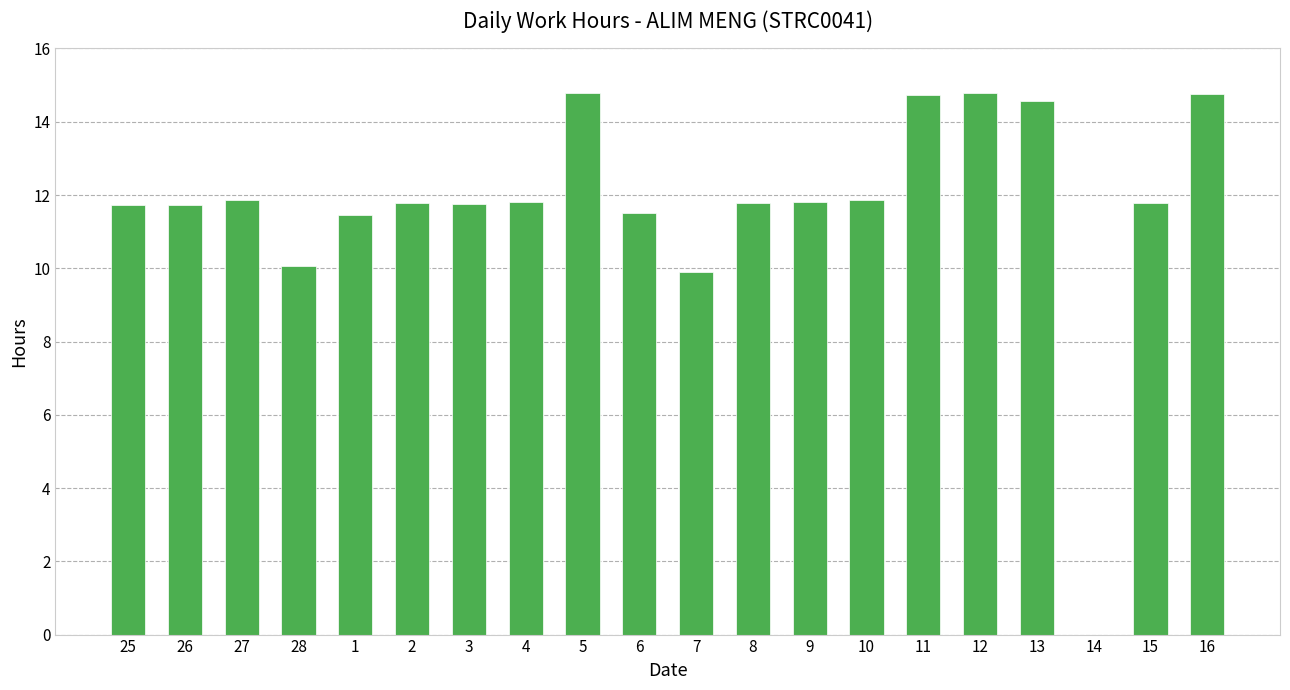

What is the ratio of the value at 12 to the value at 27?

1.2